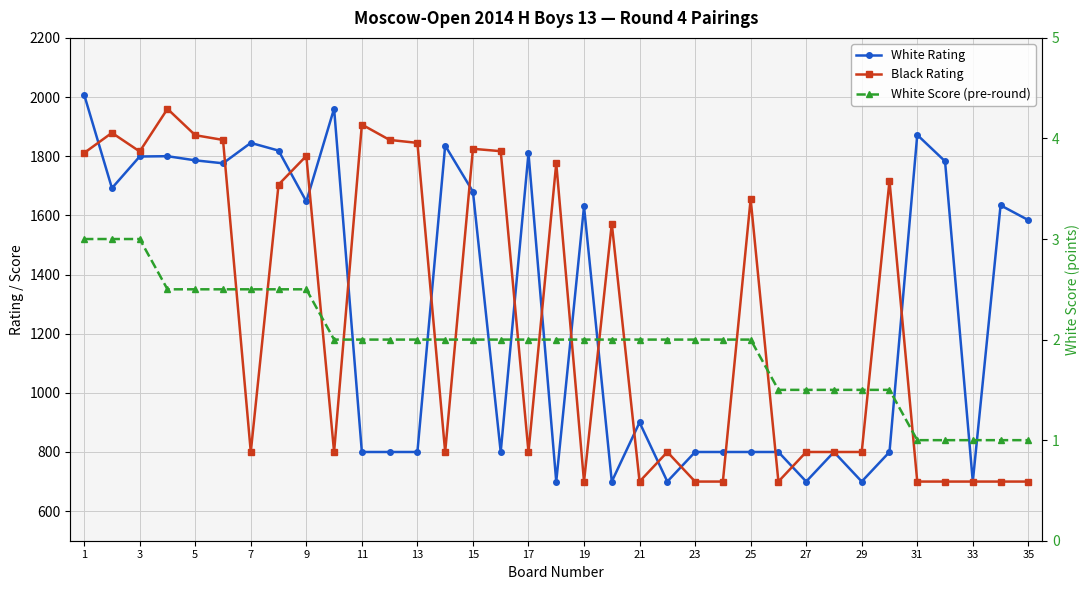

How many data points in White Score (pre-round) are less than 2?

10